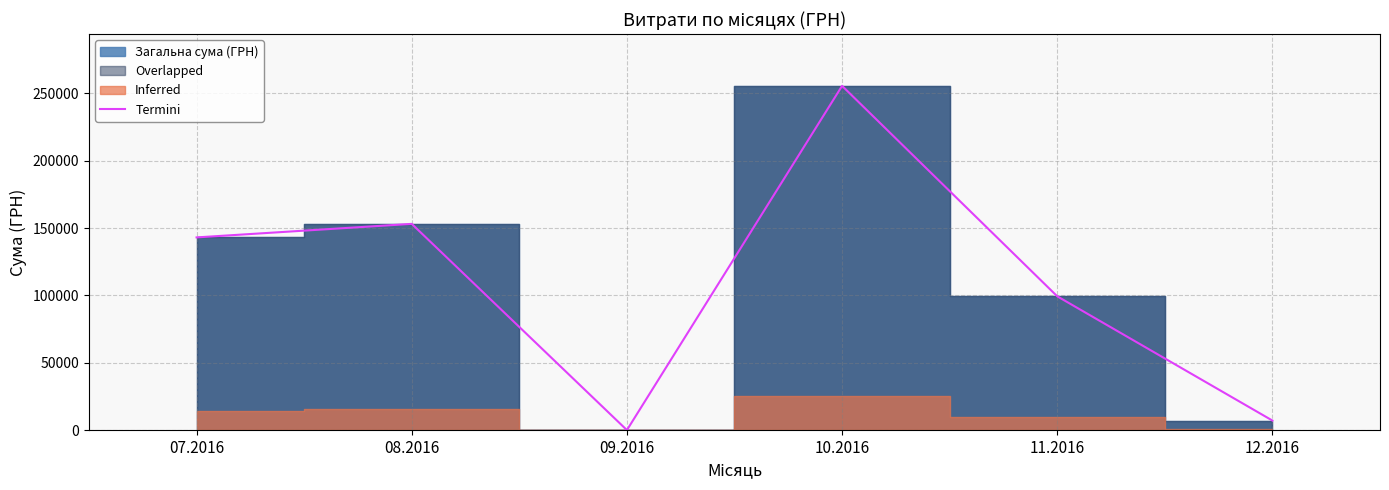

At which category does the data reach its first local valley?

09.2016